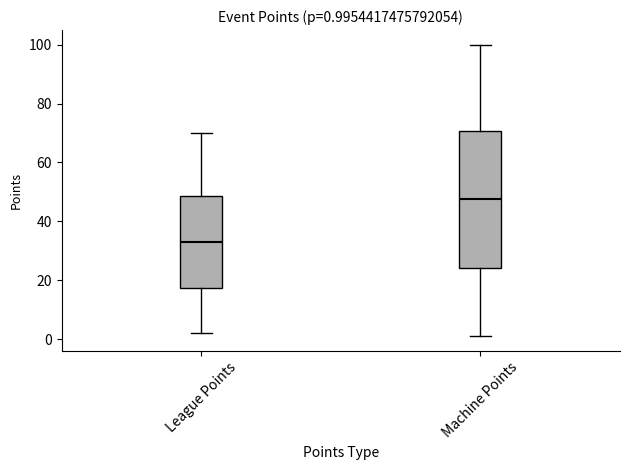

Which box is the tallest, from its lower edge to its upper edge?

Machine Points